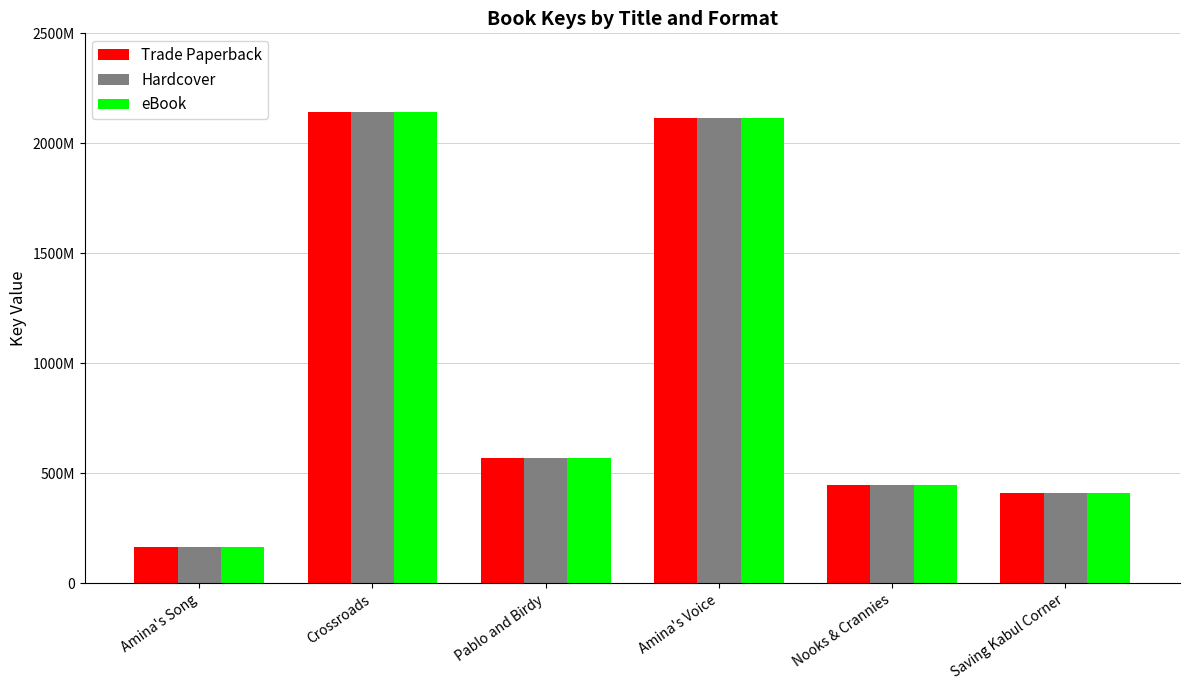

Rank the categories by Trade Paperback value from lowest to highest.

Amina's Song, Saving Kabul Corner, Nooks & Crannies, Pablo and Birdy, Amina's Voice, Crossroads